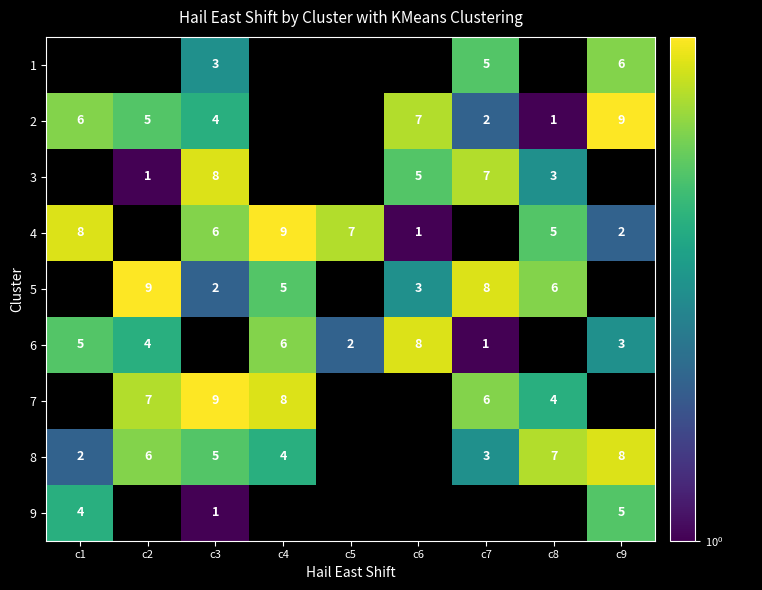

Is it true that 8 equals 2 at c1?

True